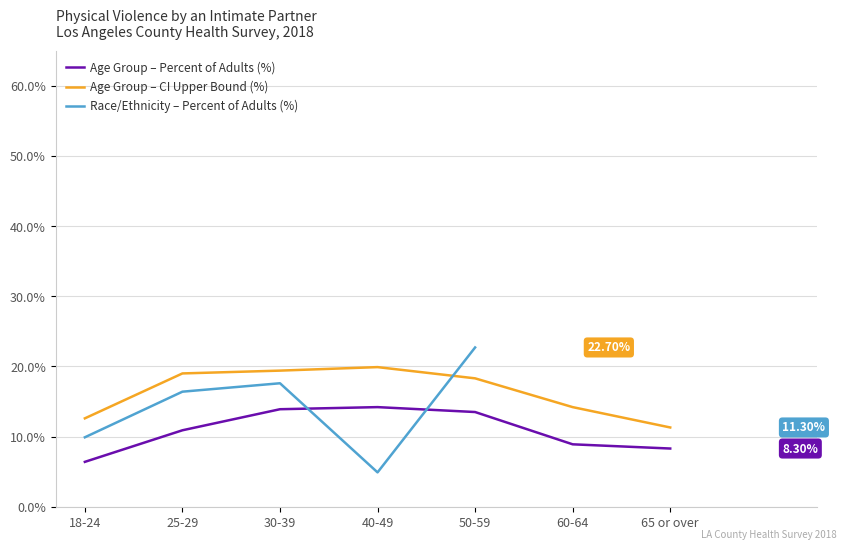

True or false: CI Upper (Age Group) and Percent (Age Group) cross at least once.

False